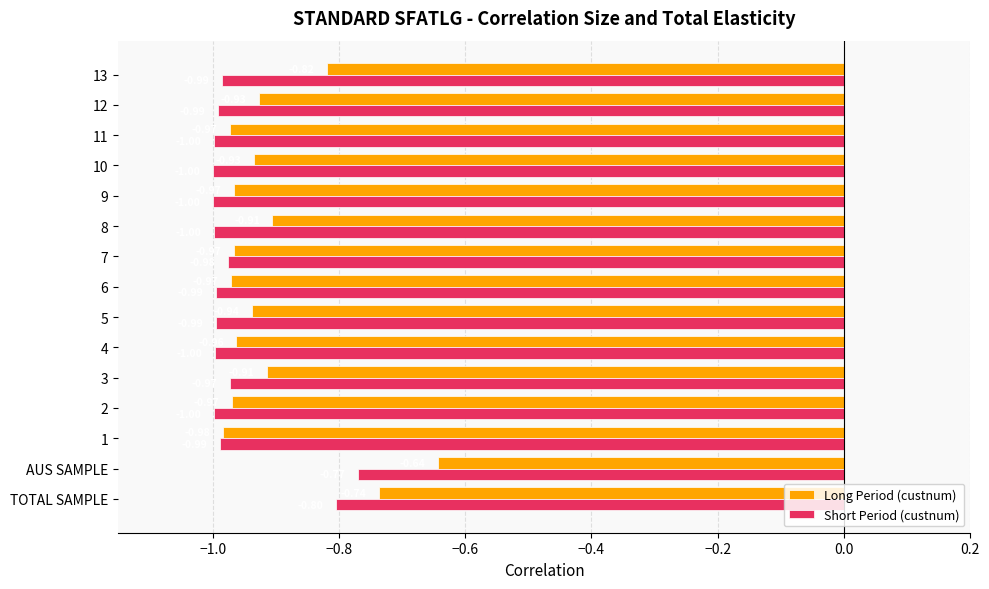

What is the maximum value for Short Period (custnum)?

-0.8